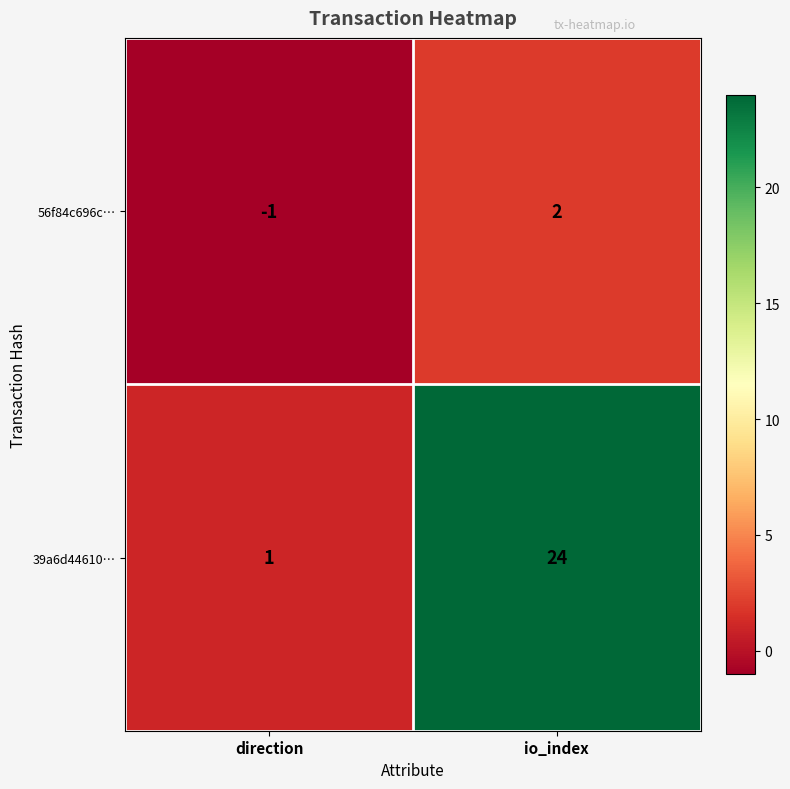

What is the difference between the maximum and minimum values in the 56f84c696c… series?

3